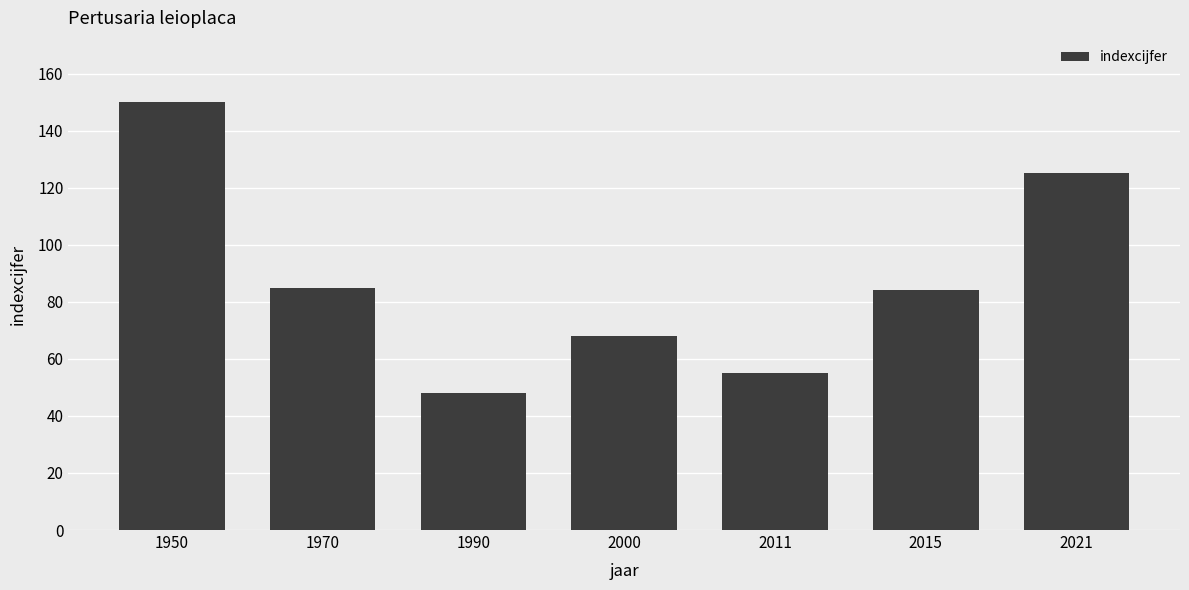

What is the sum of the values at 1970 and 2015?

169